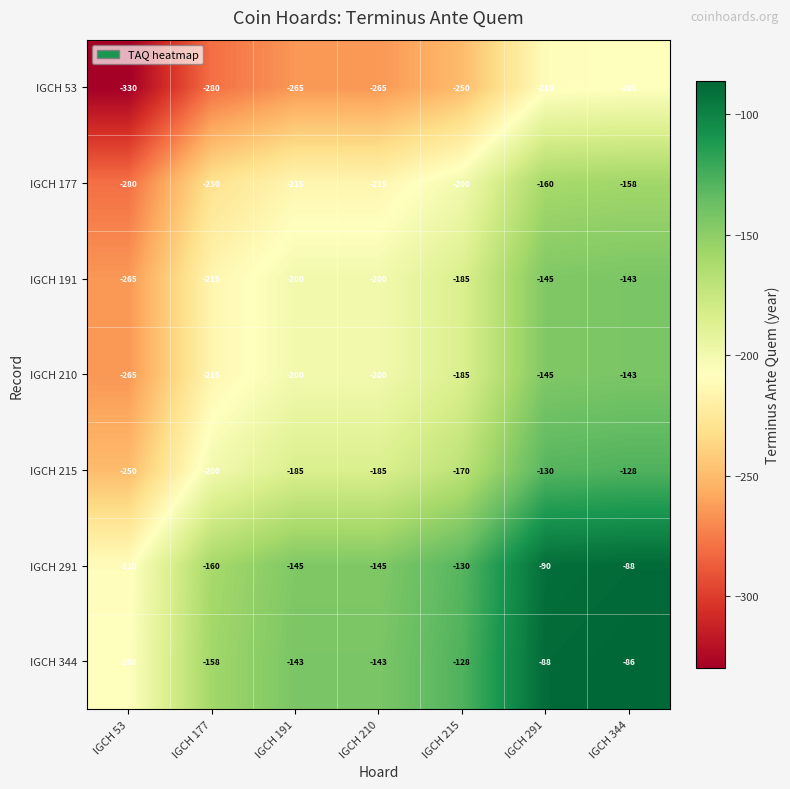

Which series has the largest total across all categories?

IGCH 344